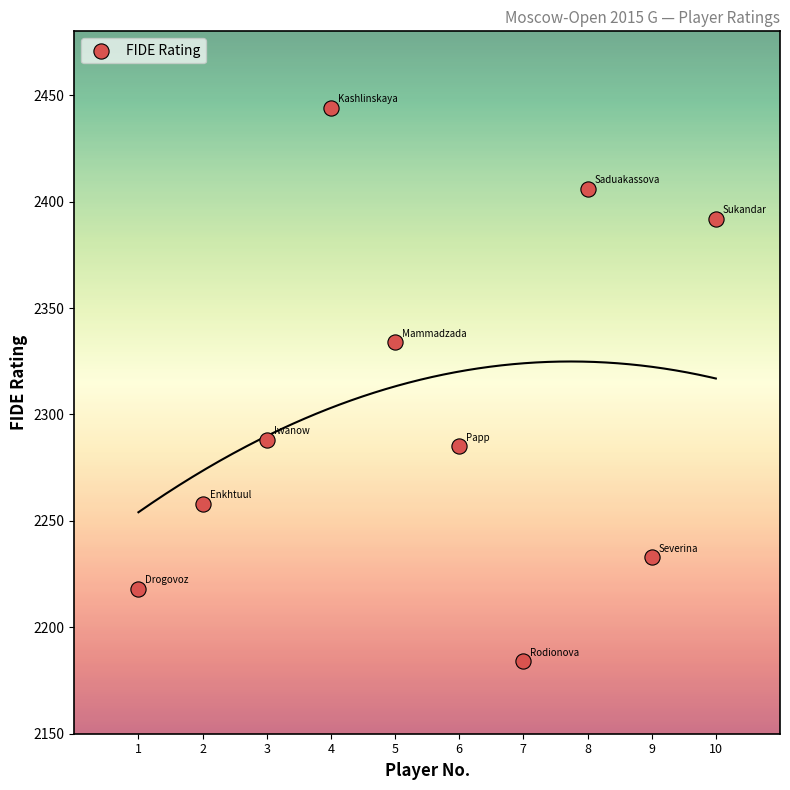

What is the average Y value?

2304